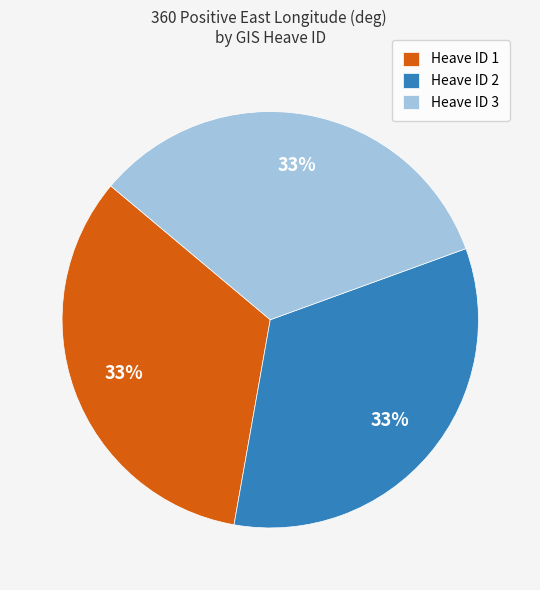

Does Heave ID 1 account for over 50% of the chart?

No